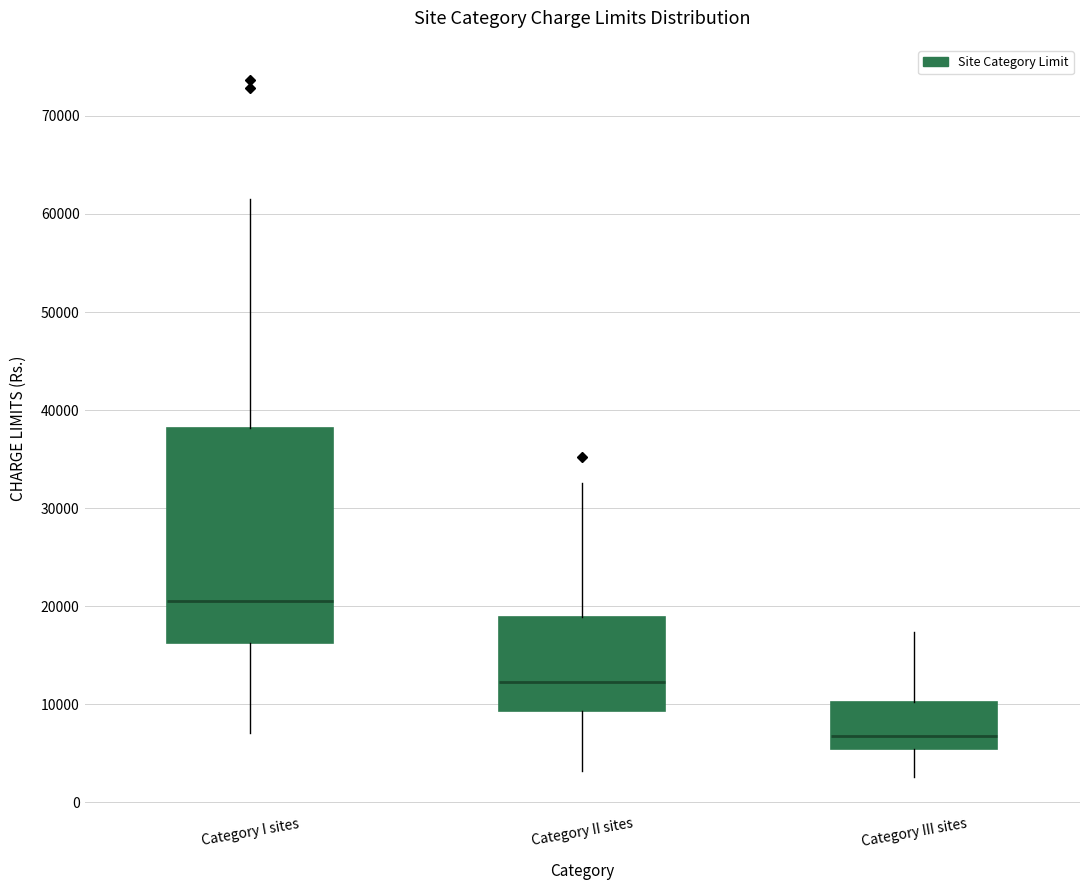

Reading left to right, transcribe this box plot: for each box, give where its median line is, the range the box spans, and where its two whiskers end, as read against the y-axis. The values are not printed on the chart, so give them approximately, as read against the axis.

Category I sites: median 21000, box 16000 to 38000, whiskers 7000 to 62000
Category II sites: median 12000, box 9000 to 19000, whiskers 3000 to 33000
Category III sites: median 7000, box 5000 to 10000, whiskers 3000 to 17000